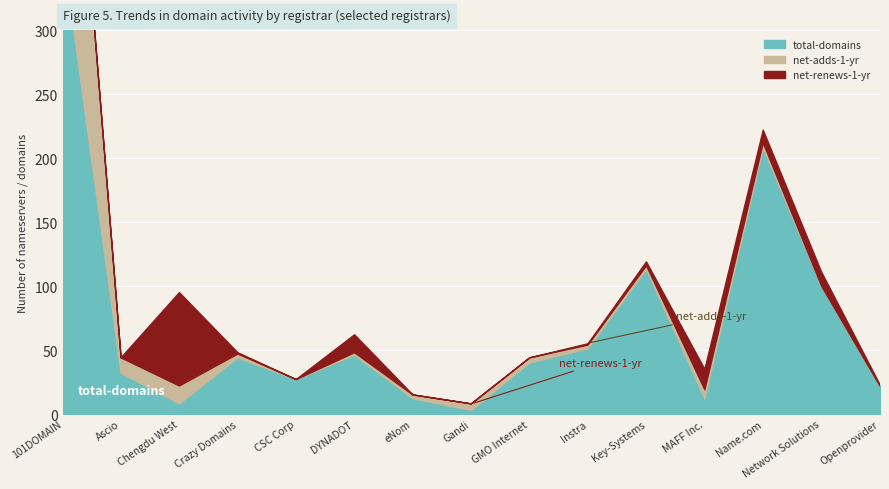

Which series ends up on top after the final intersection of net-adds-1-yr and total-domains?

total-domains